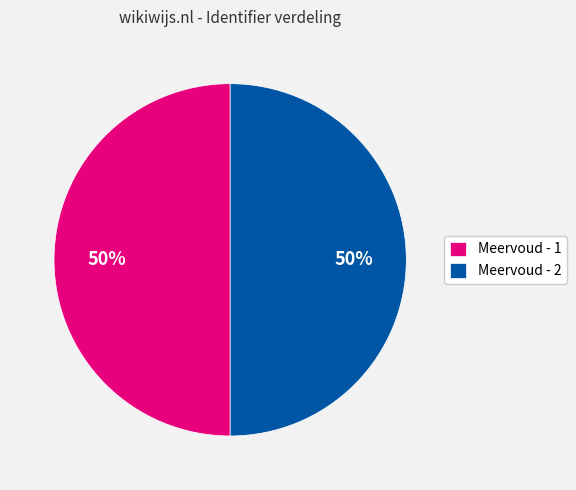

Is the sum of Meervoud - 2 and Meervoud - 1 greater than half?

Yes